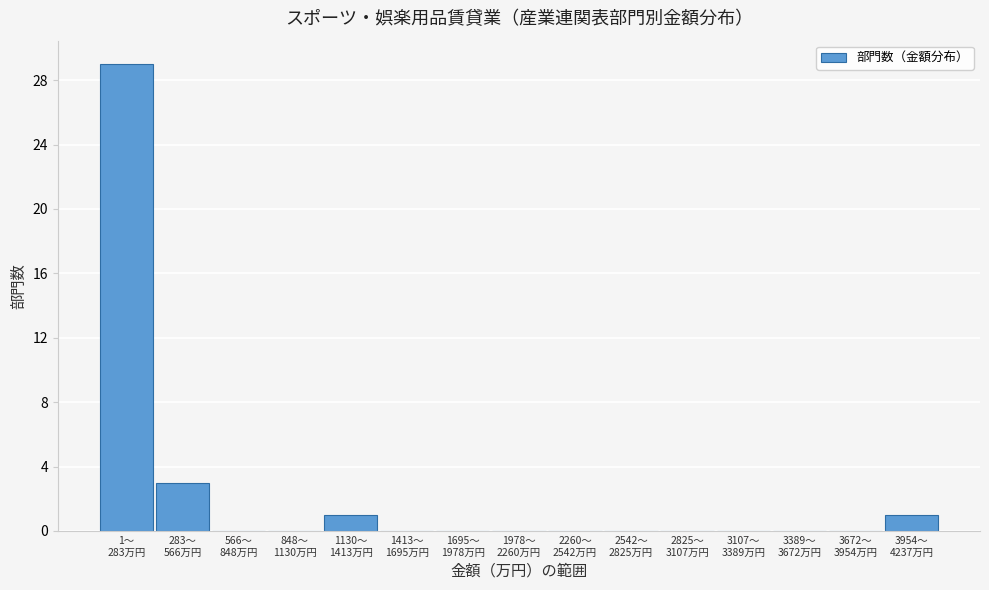

What is the maximum value shown in the chart?

29